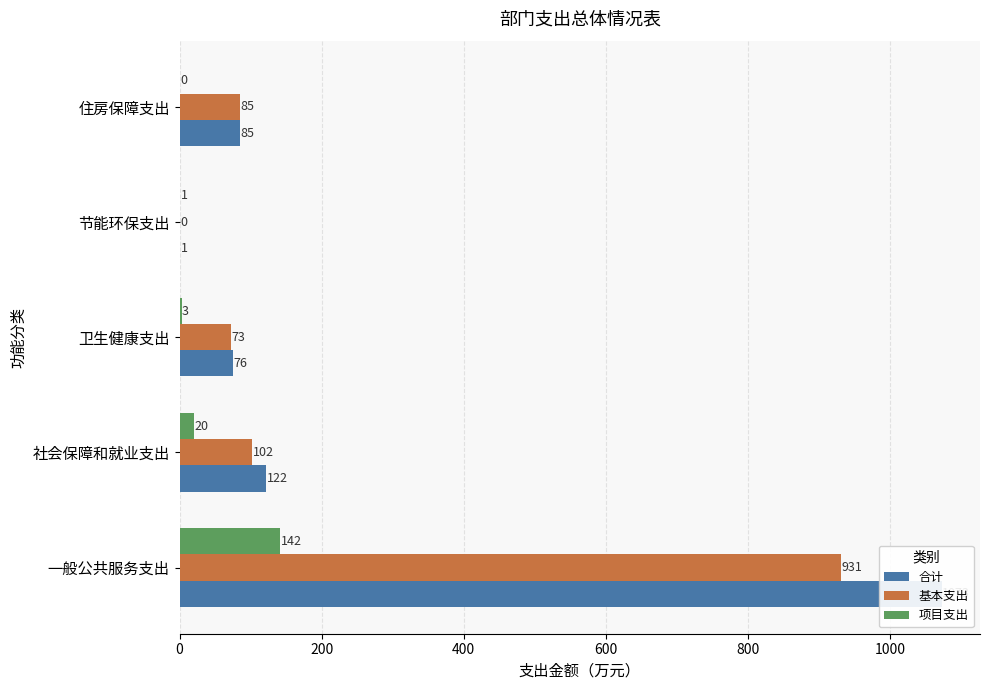

Reading left to right, what are all the values shown in this chart?

合计: 1073.0	122.4	75.8	1.0	85.3
基本支出: 931.3	102.4	72.8	0.0	85.3
项目支出: 141.7	20.0	3.0	1.0	0.0